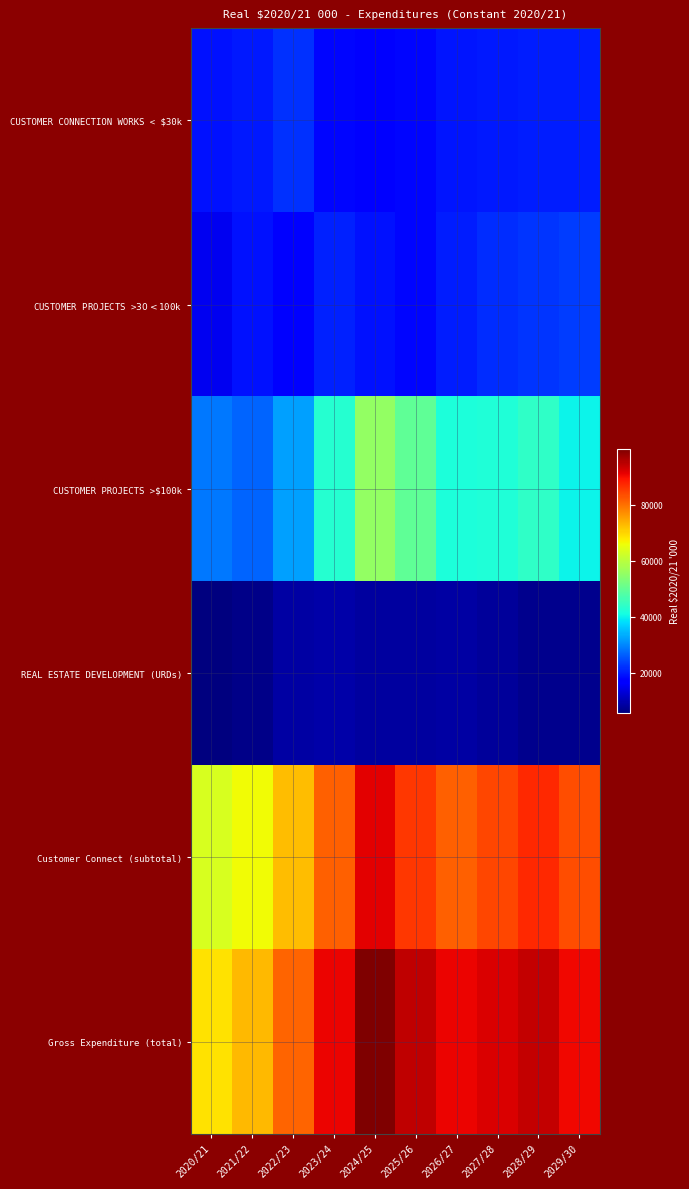

Which series has the largest range (max minus min)?

Gross Expenditure (total)